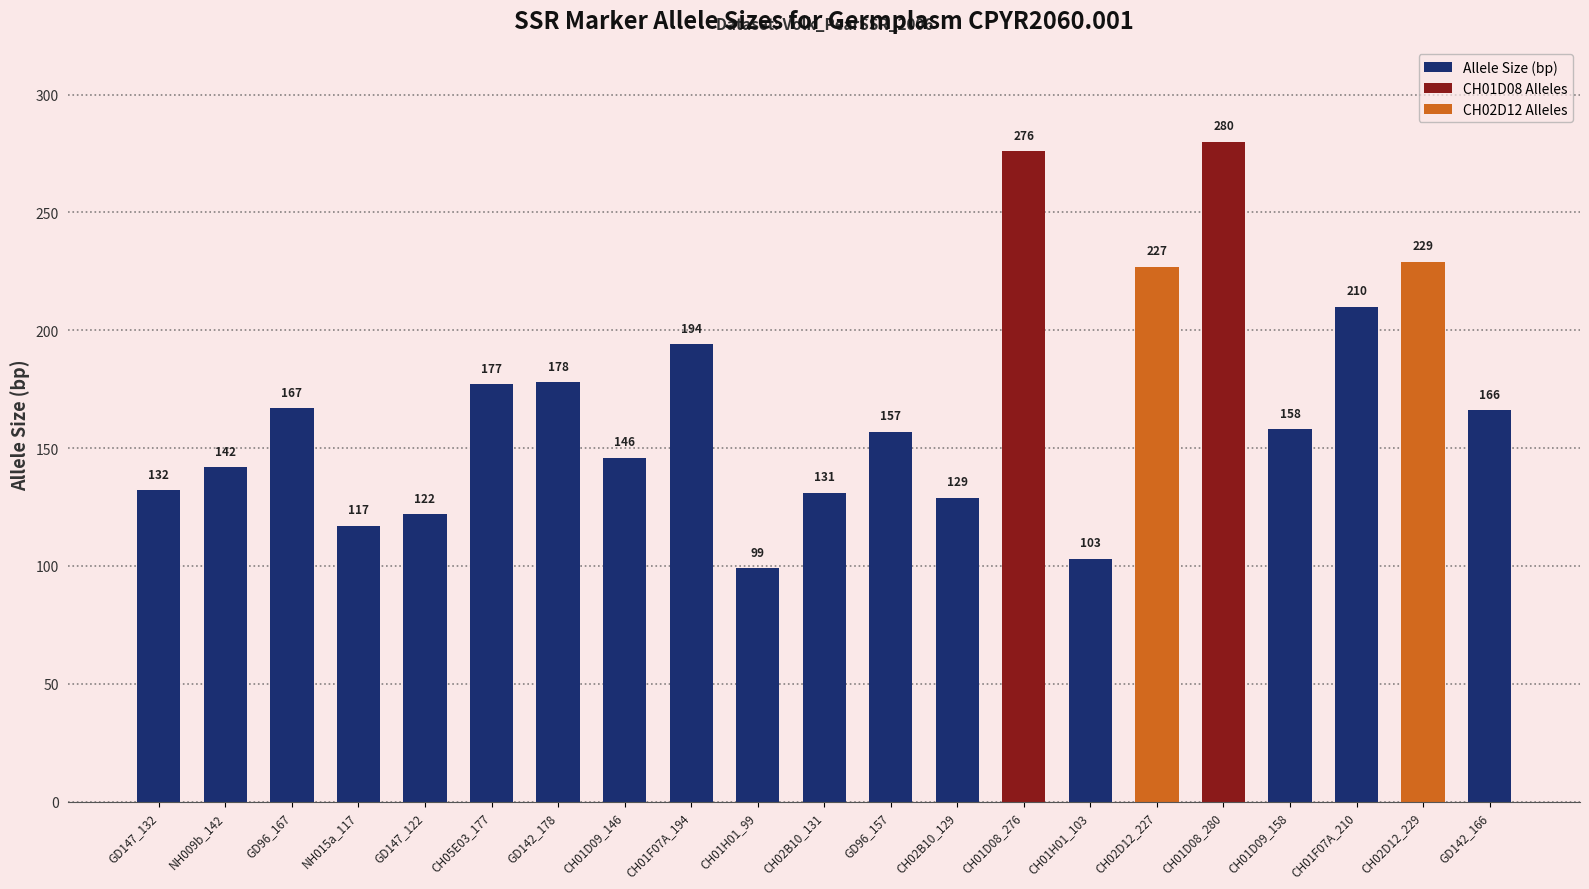

Reading left to right, transcribe all the data shown in this chart.

GD147_132=132	NH009b_142=142	GD96_167=167	NH015a_117=117	GD147_122=122	CH05E03_177=177	GD142_178=178	CH01D09_146=146	CH01F07A_194=194	CH01H01_99=99	CH02B10_131=131	GD96_157=157	CH02B10_129=129	CH01D08_276=276	CH01H01_103=103	CH02D12_227=227	CH01D08_280=280	CH01D09_158=158	CH01F07A_210=210	CH02D12_229=229	GD142_166=166